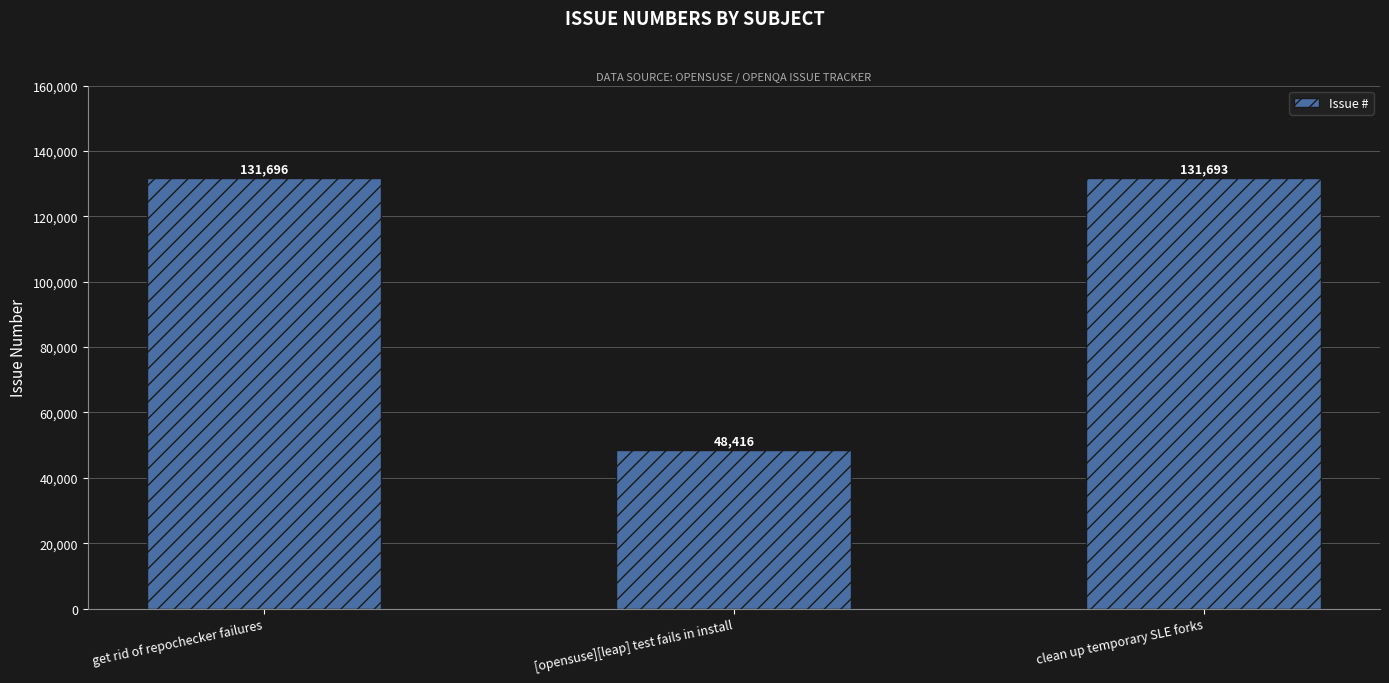

Rank the categories by value from highest to lowest.

get rid of repochecker failures, clean up temporary SLE forks, [opensuse][leap] test fails in install